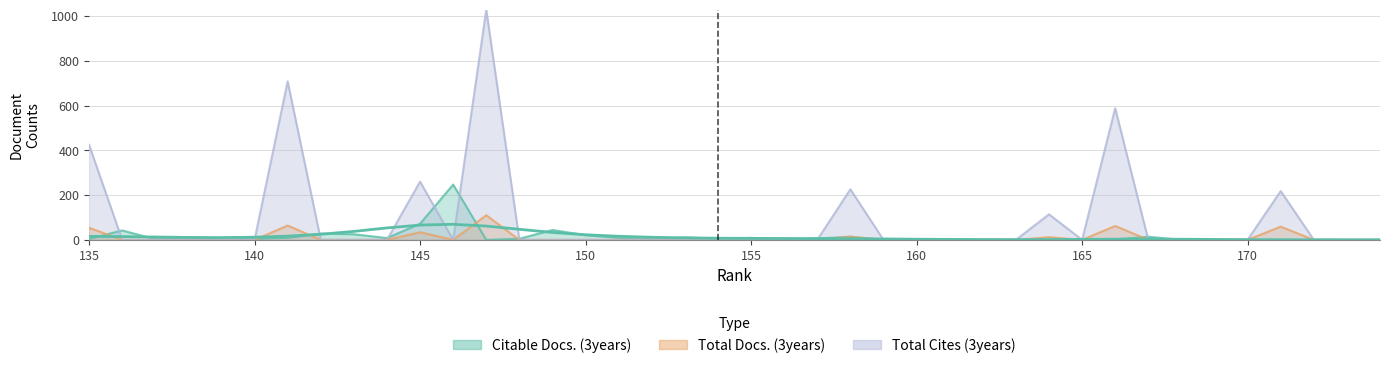

True or false: Total Docs. (3years) has a value of 36 at 142.

False